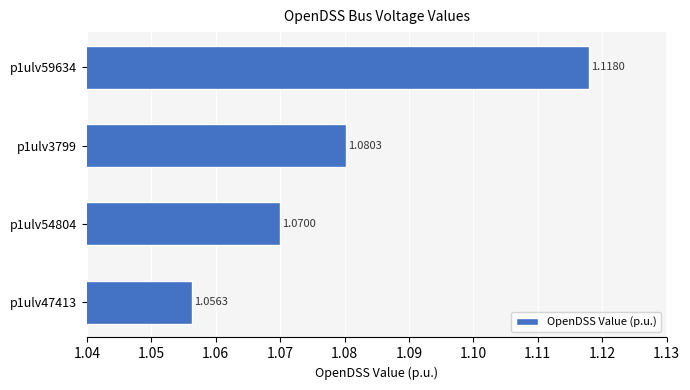

Which label corresponds to the smallest value in the chart?

p1ulv47413